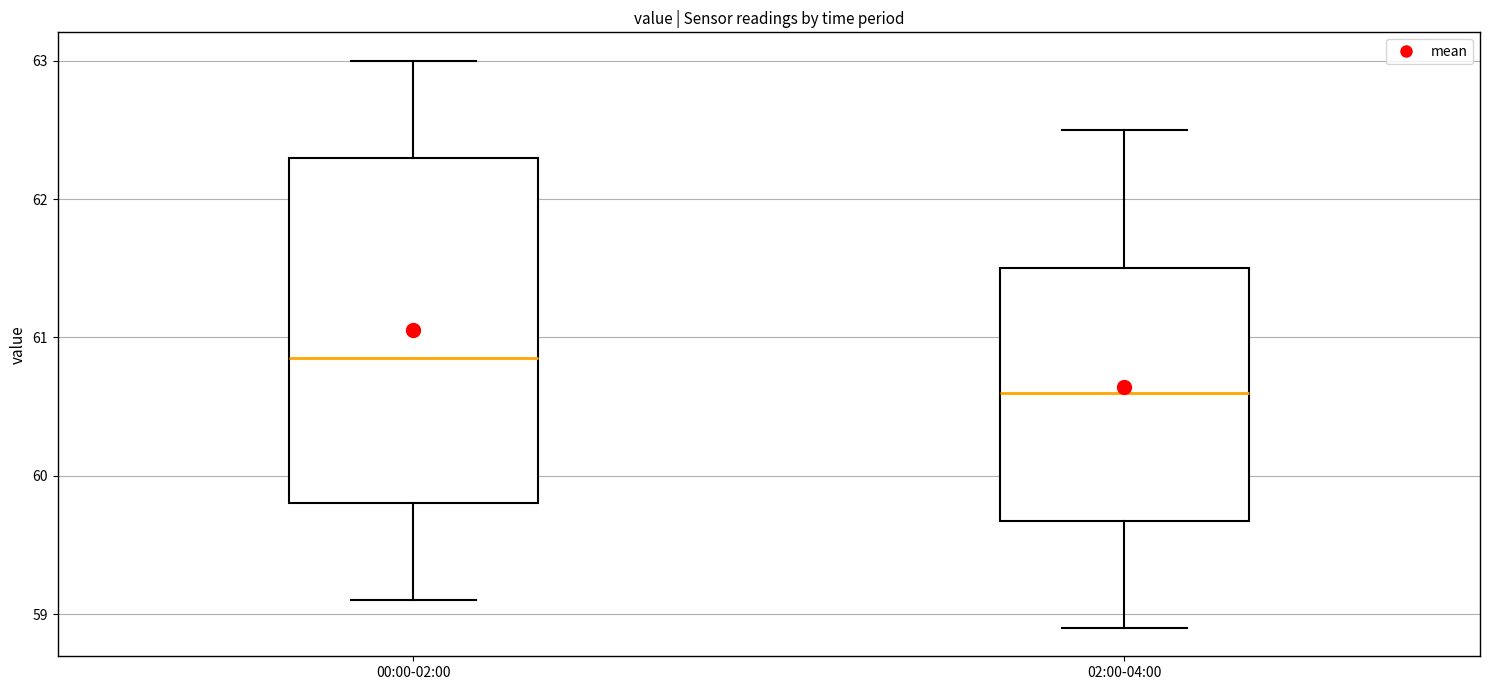

Which box is the tallest, from its lower edge to its upper edge?

00:00-02:00